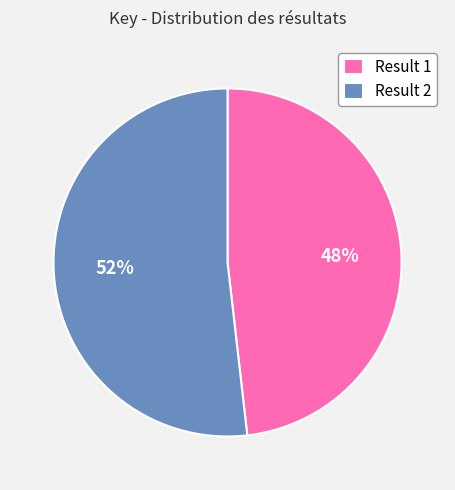

To the nearest percent, what portion does Result 2 represent?

52%